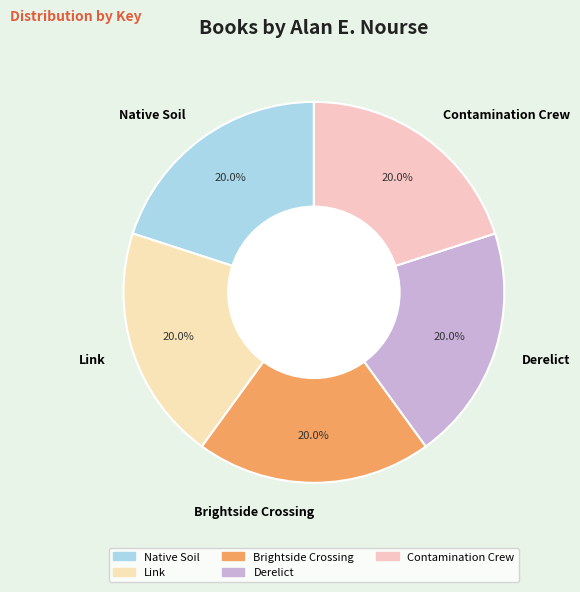

What percentage is the Derelict slice, to the nearest percent?

20%